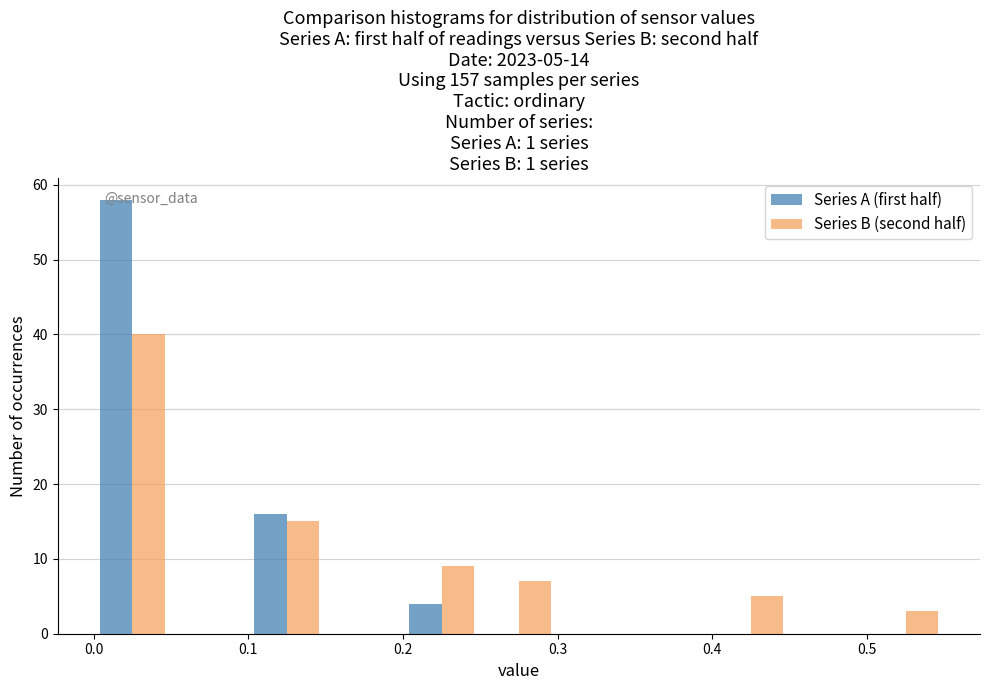

In the Series B (second half) series, which range on the x-axis has the tallest bar?

0.00 to 0.05